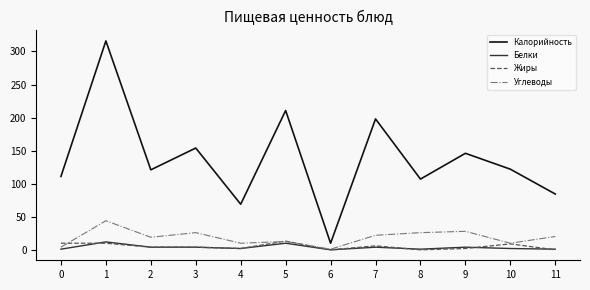

What is the greatest value displayed?

316.0